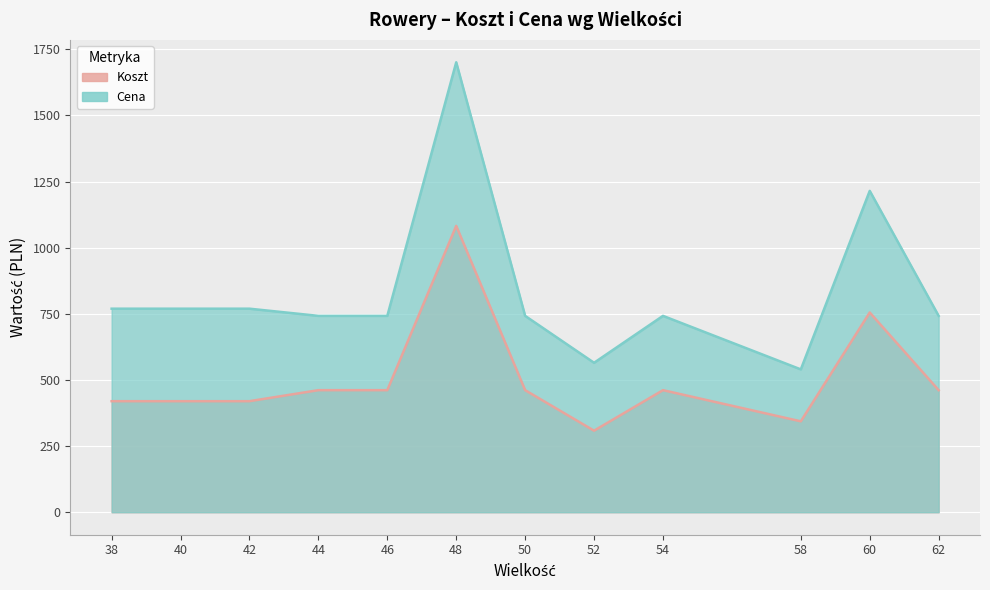

Where is Koszt nearest to the value 695?

60